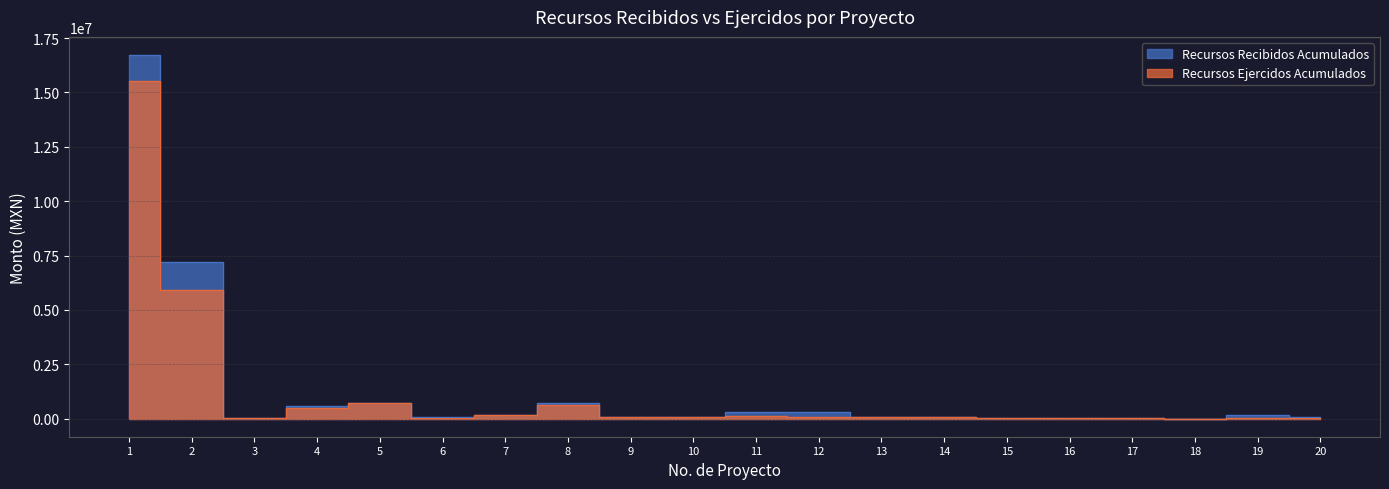

Which series has the widest spread of values?

Recursos Recibidos Acumulados